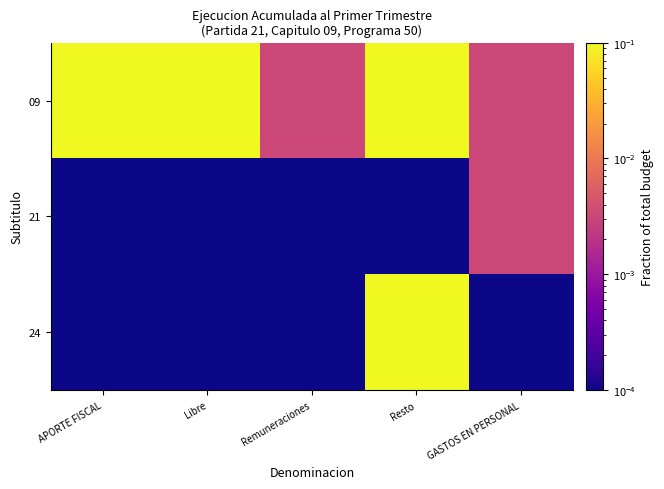

At which category is the sum across all series the highest?

Resto